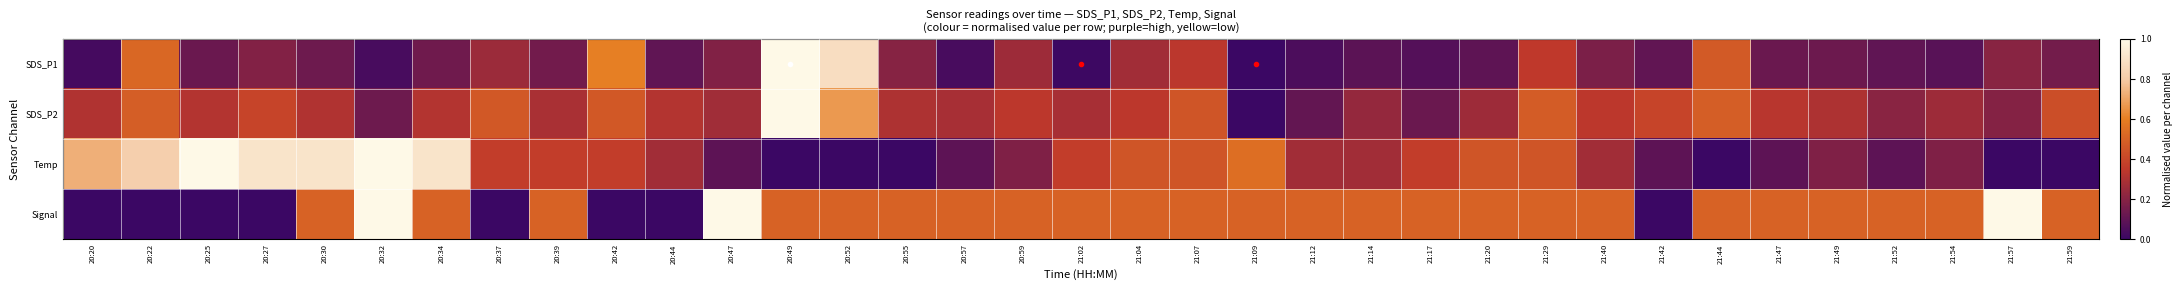

Reading right to left, extract all data points from this chart.

SDS_P1: 21:59=0.1	21:57=0.2	21:54=0.1	21:52=0.1	21:49=0.1	21:47=0.1	21:44=0.5	21:42=0.1	21:40=0.2	21:29=0.3	21:20=0.1	21:17=0.1	21:14=0.1	21:12=0.0	21:09=0.0	21:07=0.3	21:04=0.3	21:02=0.0	20:59=0.3	20:57=0.0	20:55=0.2	20:52=0.9	20:49=1.0	20:47=0.2	20:44=0.1	20:42=0.6	20:39=0.1	20:37=0.3	20:34=0.1	20:32=0.0	20:30=0.1	20:27=0.2	20:25=0.1	20:22=0.5	20:20=0.0
SDS_P2: 21:59=0.4	21:57=0.2	21:54=0.3	21:52=0.2	21:49=0.3	21:47=0.3	21:44=0.5	21:42=0.4	21:40=0.3	21:29=0.5	21:20=0.3	21:17=0.1	21:14=0.2	21:12=0.1	21:09=0.0	21:07=0.5	21:04=0.3	21:02=0.3	20:59=0.3	20:57=0.3	20:55=0.3	20:52=0.7	20:49=1.0	20:47=0.3	20:44=0.3	20:42=0.5	20:39=0.3	20:37=0.5	20:34=0.3	20:32=0.1	20:30=0.3	20:27=0.4	20:25=0.3	20:22=0.5	20:20=0.3
Temp: 21:59=0.0	21:57=0.0	21:54=0.2	21:52=0.1	21:49=0.2	21:47=0.1	21:44=0.0	21:42=0.1	21:40=0.3	21:29=0.5	21:20=0.5	21:17=0.4	21:14=0.3	21:12=0.3	21:09=0.5	21:07=0.5	21:04=0.5	21:02=0.4	20:59=0.2	20:57=0.1	20:55=0.0	20:52=0.0	20:49=0.0	20:47=0.1	20:44=0.3	20:42=0.4	20:39=0.4	20:37=0.4	20:34=0.9	20:32=1.0	20:30=0.9	20:27=0.9	20:25=1.0	20:22=0.8	20:20=0.7
Signal: 21:59=0.5	21:57=1.0	21:54=0.5	21:52=0.5	21:49=0.5	21:47=0.5	21:44=0.5	21:42=0.0	21:40=0.5	21:29=0.5	21:20=0.5	21:17=0.5	21:14=0.5	21:12=0.5	21:09=0.5	21:07=0.5	21:04=0.5	21:02=0.5	20:59=0.5	20:57=0.5	20:55=0.5	20:52=0.5	20:49=0.5	20:47=1.0	20:44=0.0	20:42=0.0	20:39=0.5	20:37=0.0	20:34=0.5	20:32=1.0	20:30=0.5	20:27=0.0	20:25=0.0	20:22=0.0	20:20=0.0